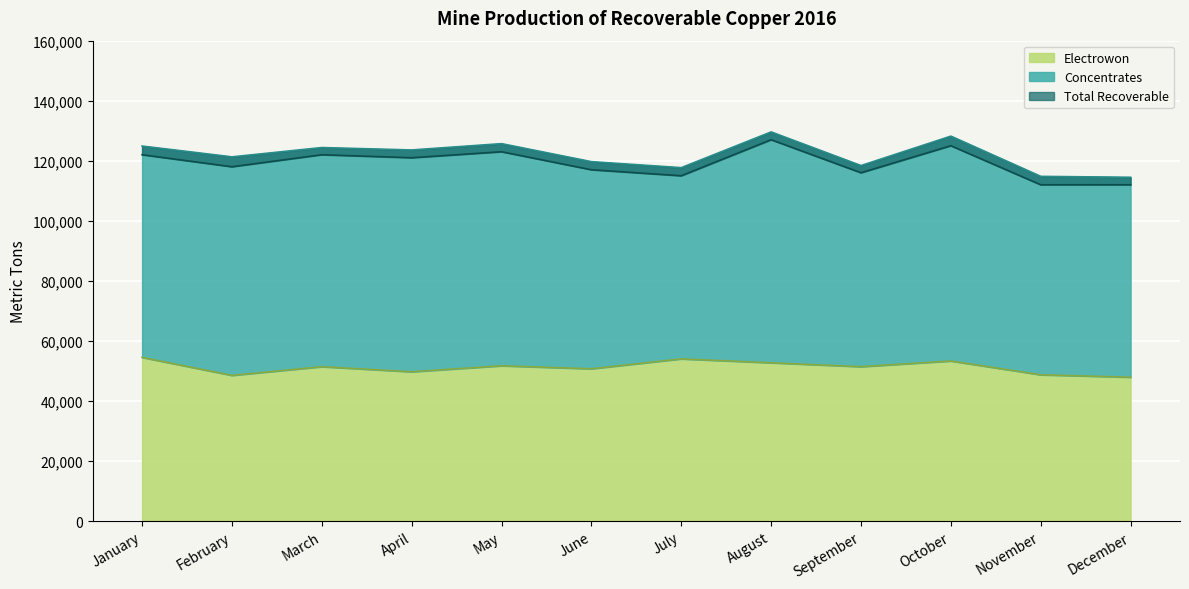

Which series has the widest spread of values?

Total Recoverable